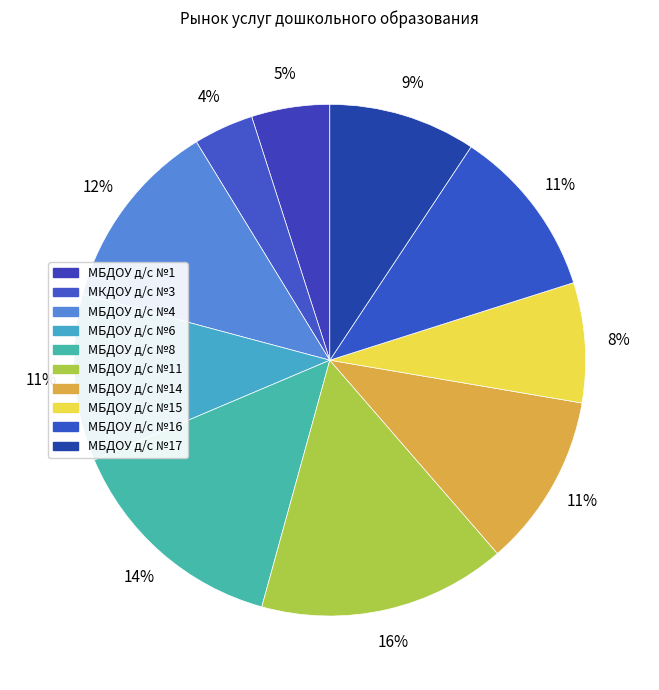

What is the smallest slice in the pie chart?

МКДОУ д/с №3